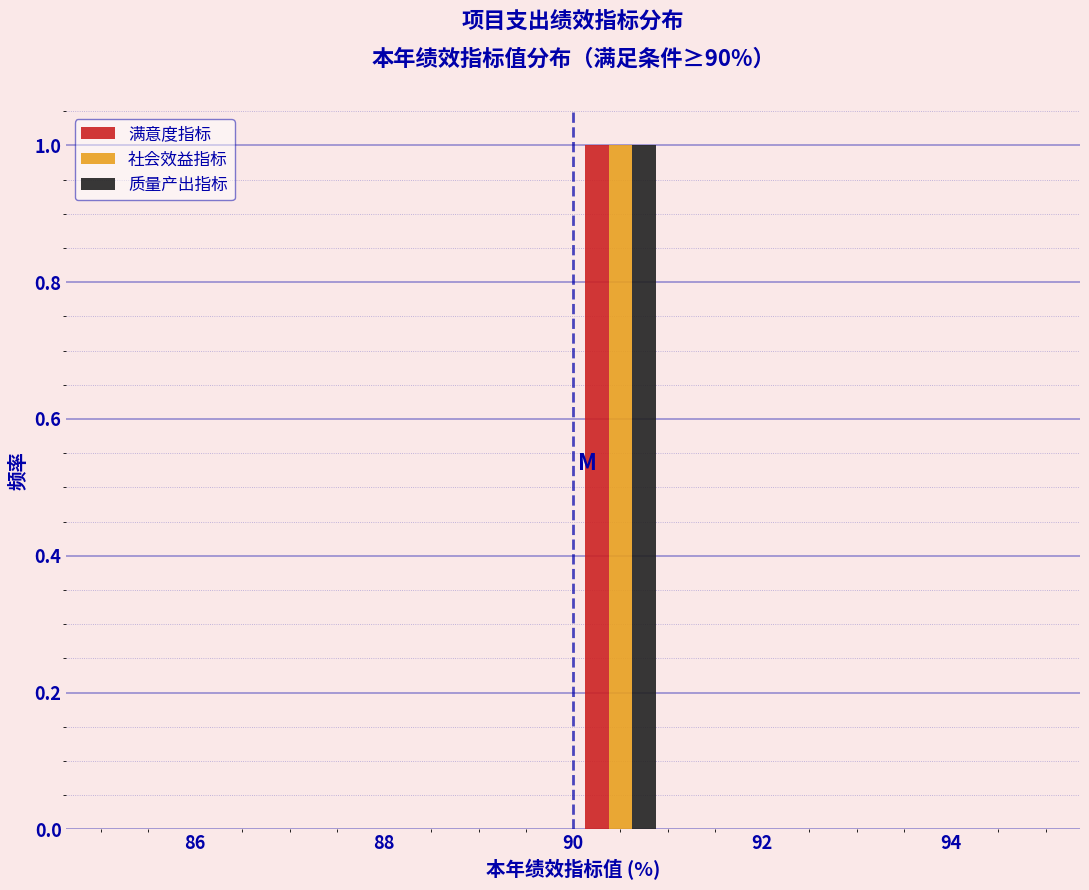

Reading left to right, transcribe this chart: for each range on the x-axis, give the height of each series' bar. The values are not printed on the chart, so give them approximately, as read against the axis.

85 to 86: 满意度指标=0	社会效益指标=0	质量产出指标=0
86 to 87: 满意度指标=0	社会效益指标=0	质量产出指标=0
87 to 88: 满意度指标=0	社会效益指标=0	质量产出指标=0
88 to 89: 满意度指标=0	社会效益指标=0	质量产出指标=0
89 to 90: 满意度指标=0	社会效益指标=0	质量产出指标=0
90 to 91: 满意度指标=1	社会效益指标=1	质量产出指标=1
91 to 92: 满意度指标=0	社会效益指标=0	质量产出指标=0
92 to 93: 满意度指标=0	社会效益指标=0	质量产出指标=0
93 to 94: 满意度指标=0	社会效益指标=0	质量产出指标=0
94 to 95: 满意度指标=0	社会效益指标=0	质量产出指标=0